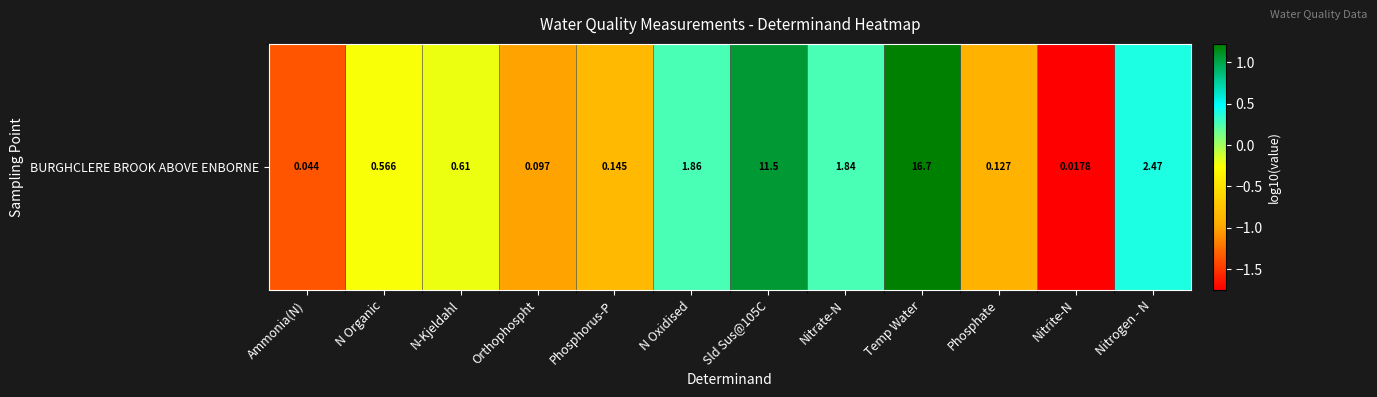

List the labels in order of value, smallest first.

Nitrite-N, Ammonia(N), Orthophospht, Phosphate, Phosphorus-P, N Organic, N-Kjeldahl, Nitrate-N, N Oxidised, Nitrogen - N, Sld Sus@105C, Temp Water